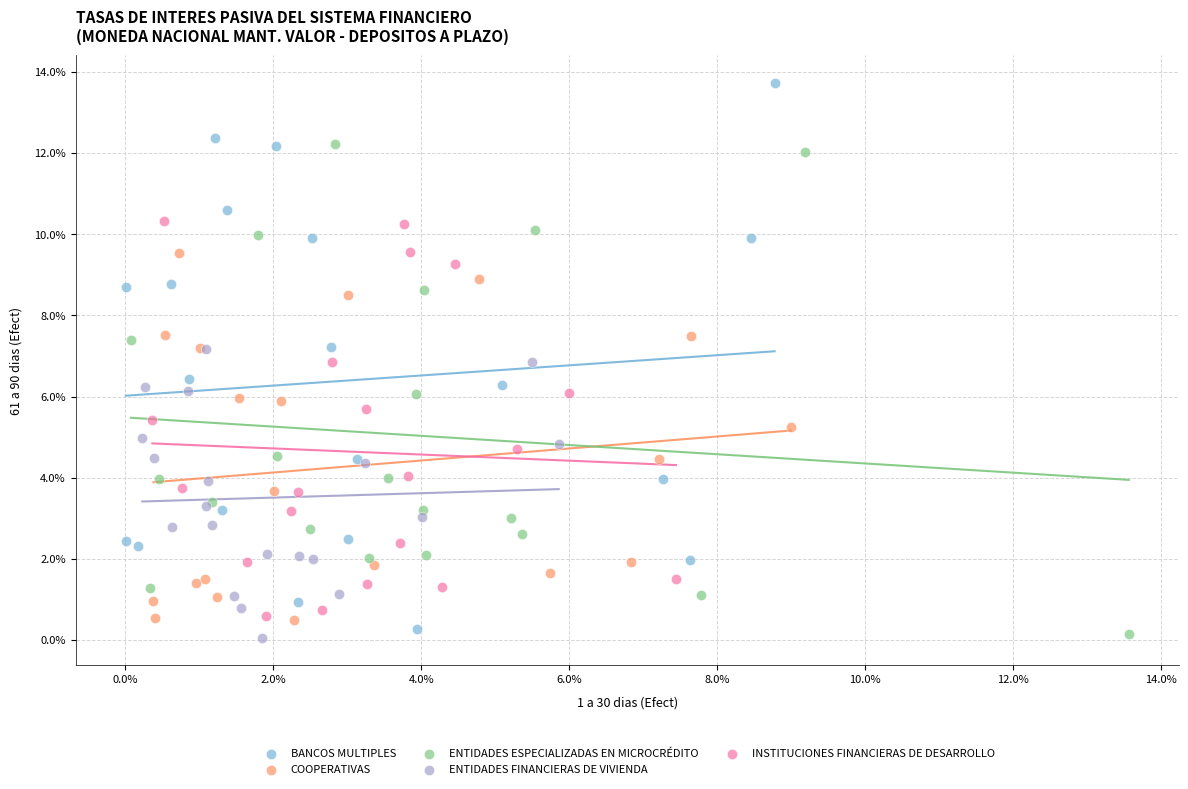

What are all the series names shown in the legend?

BANCOS MULTIPLES, COOPERATIVAS, ENTIDADES ESPECIALIZADAS EN MICROCRÉDITO, ENTIDADES FINANCIERAS DE VIVIENDA, INSTITUCIONES FINANCIERAS DE DESARROLLO